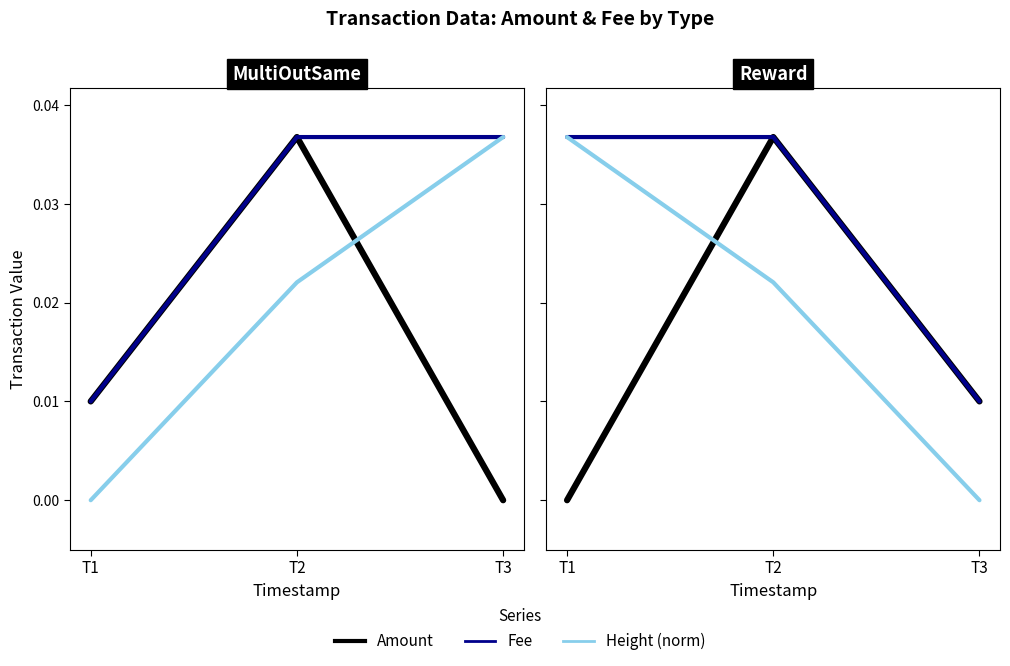

Count the number of categories in the chart.

3